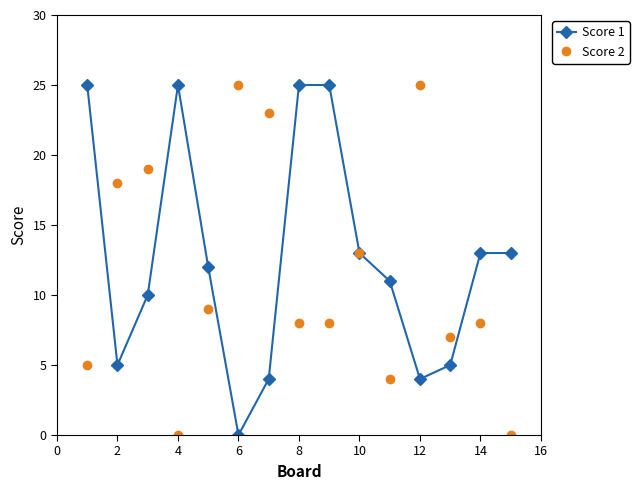

How many values in the Score 1 series are below 12?

7